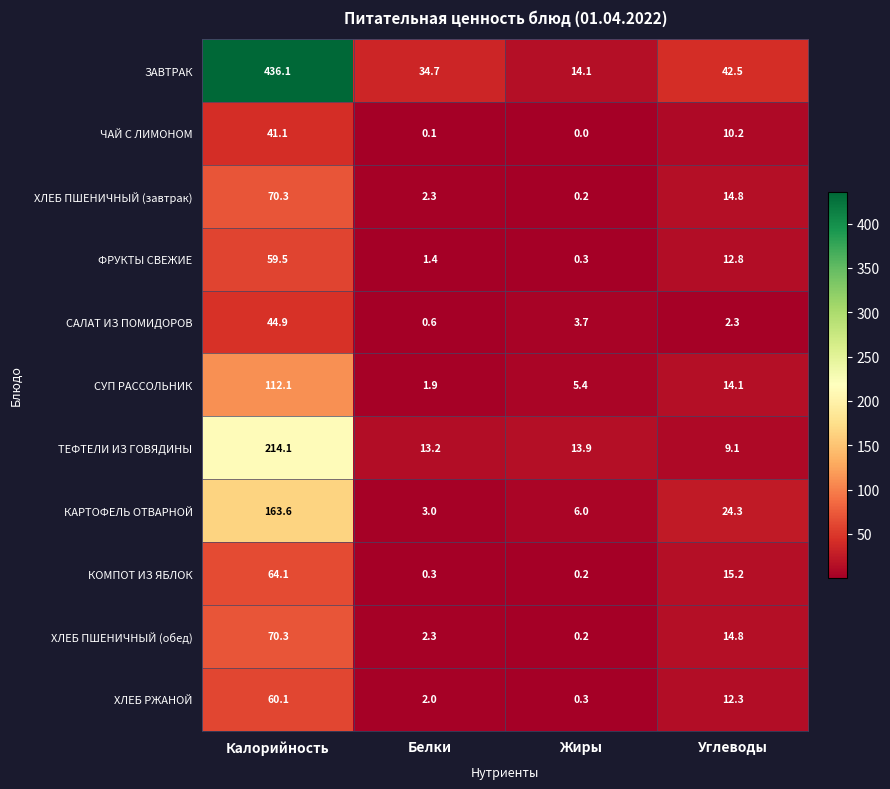

List the labels in order of ЧАЙ С ЛИМОНОМ value, largest first.

Калорийность, Углеводы, Белки, Жиры